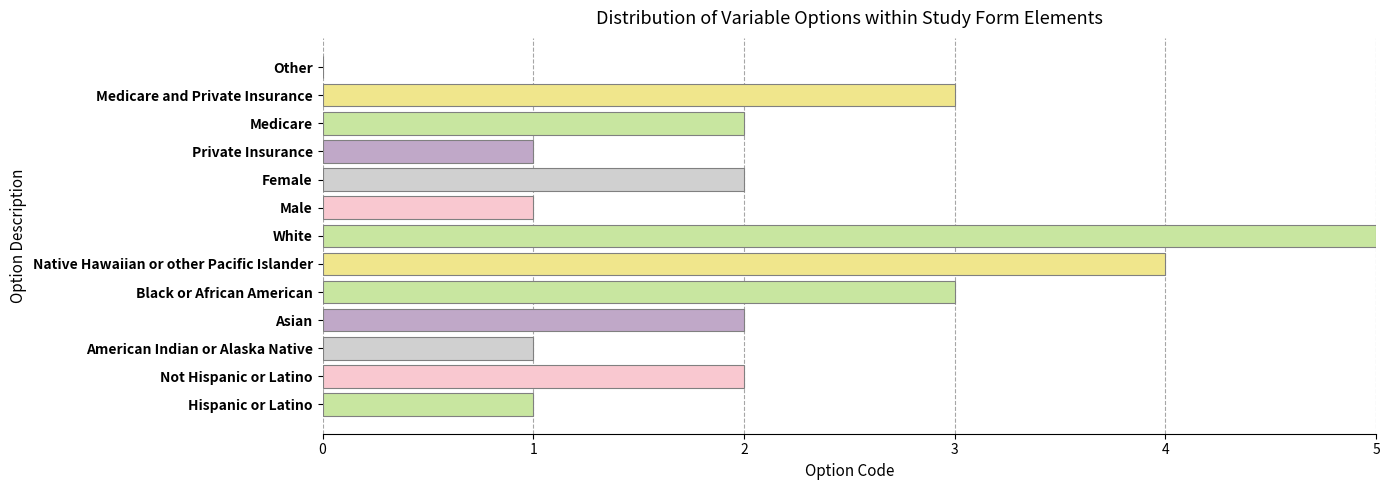

Reading top to bottom, list all the values displayed in this chart.

Other=0	Medicare and Private Insurance=3	Medicare=2	Private Insurance=1	Female=2	Male=1	White=5	Native Hawaiian or other Pacific Islander=4	Black or African American=3	Asian=2	American Indian or Alaska Native=1	Not Hispanic or Latino=2	Hispanic or Latino=1